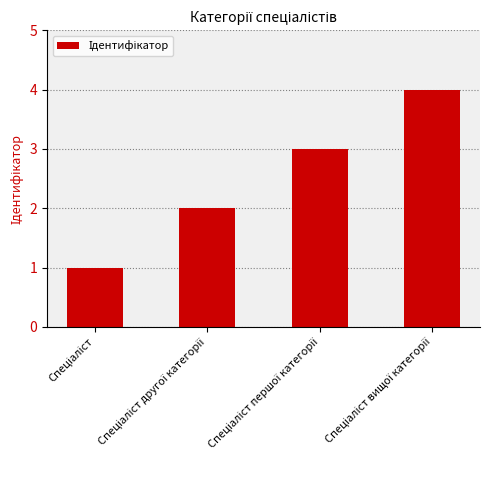

What is the maximum value shown in the chart?

4